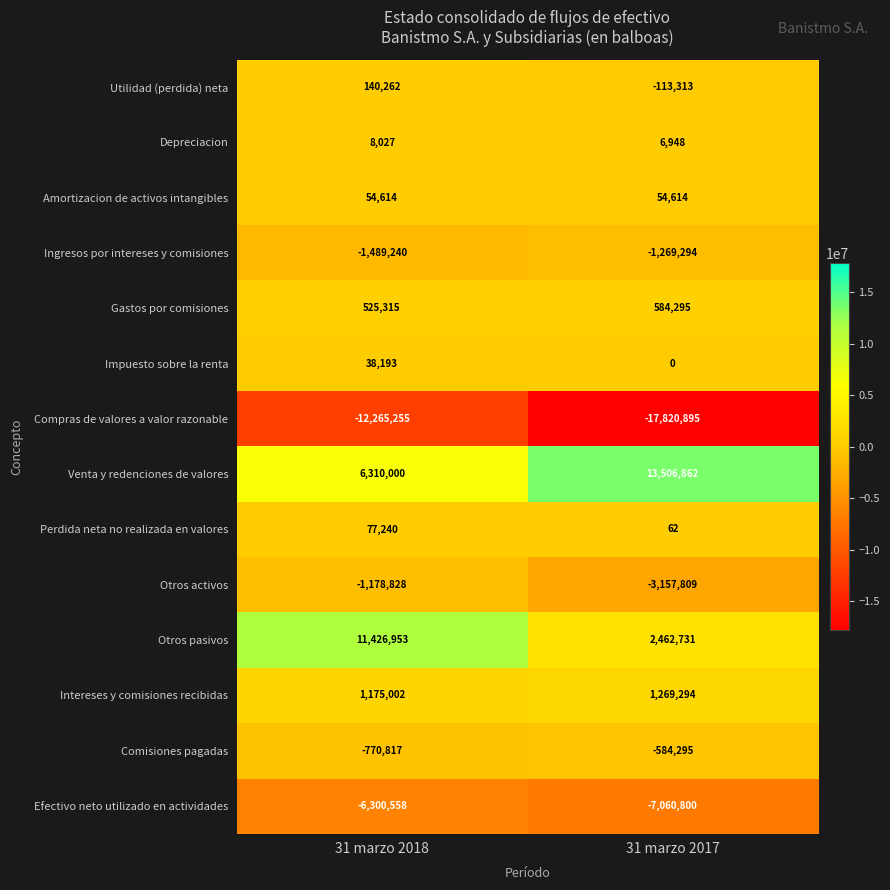

At which category is the sum across all series the highest?

31 marzo 2018